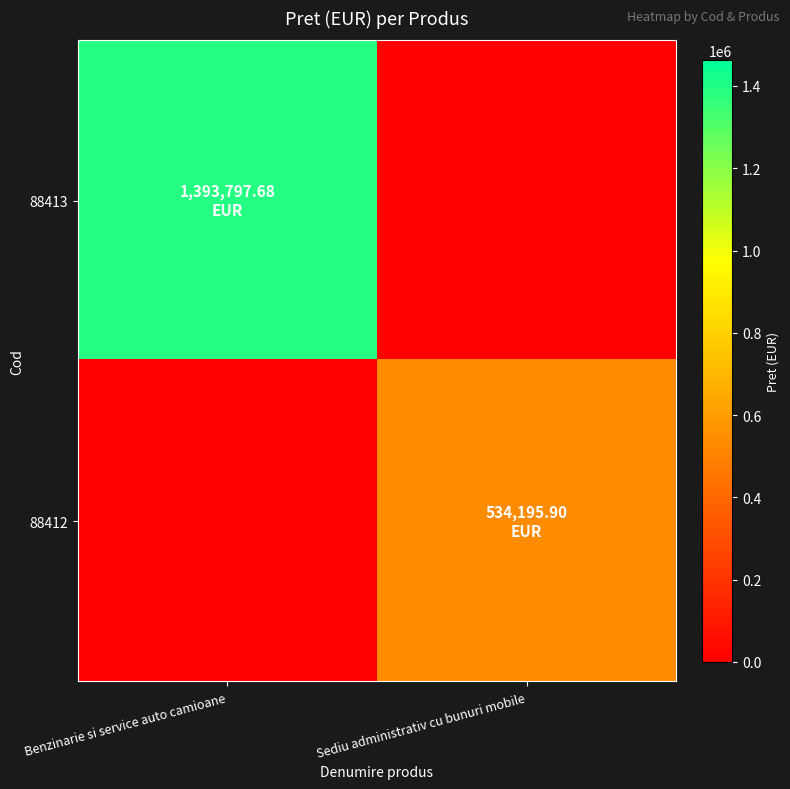

What is the difference between the highest and lowest values at Benzinarie si service auto camioane?

1393797.7